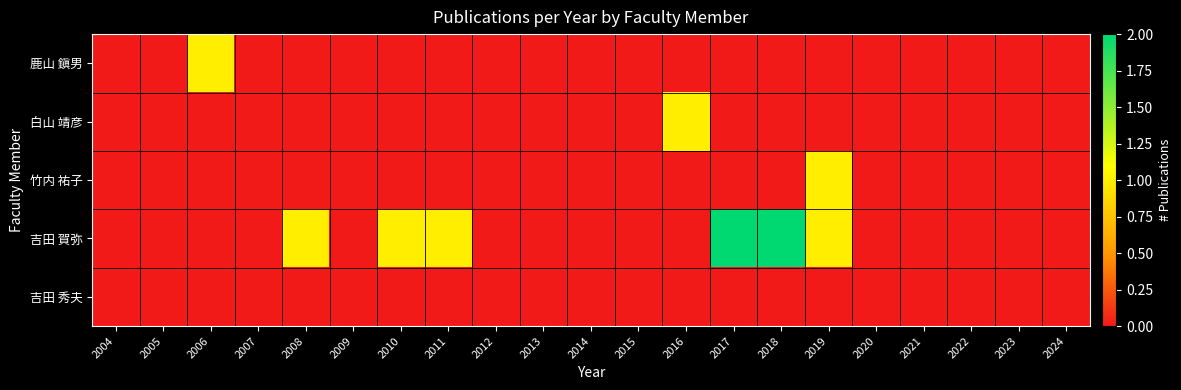

At how many categories does at least one series exceed 0?

8